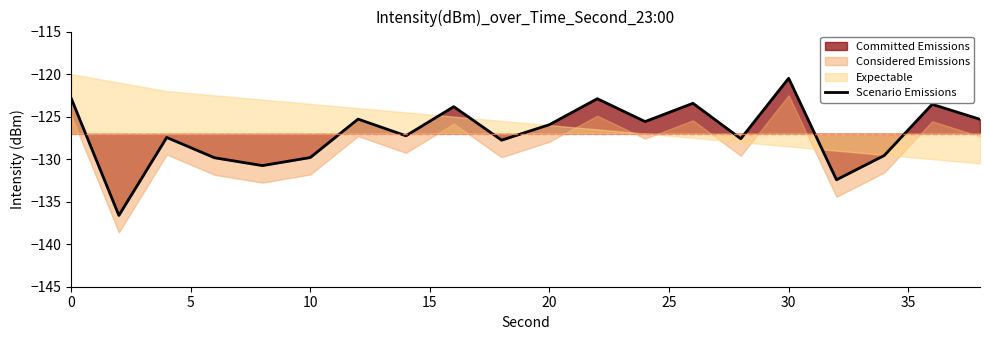

Reading right to left, what are all the values shown in this chart?

-125.3	-123.6	-129.6	-132.4	-120.5	-127.6	-123.4	-125.6	-122.9	-125.9	-127.8	-123.8	-127.3	-125.3	-129.8	-130.8	-129.8	-127.4	-136.6	-122.8